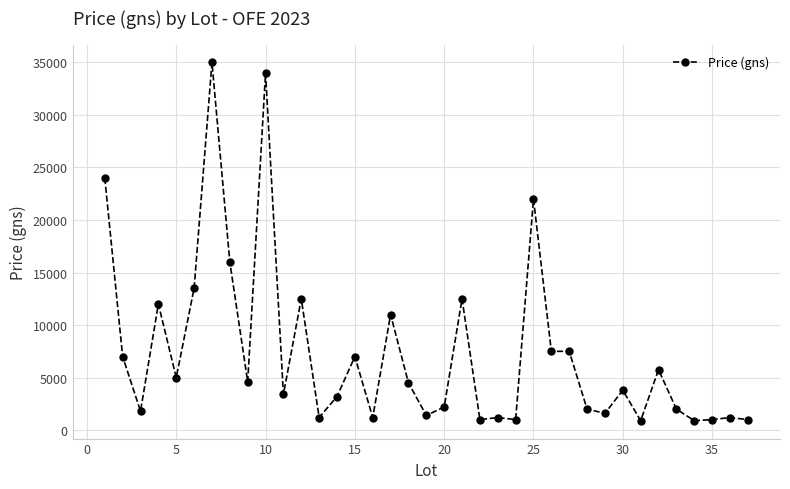

What is the maximum value shown in the chart?

35000